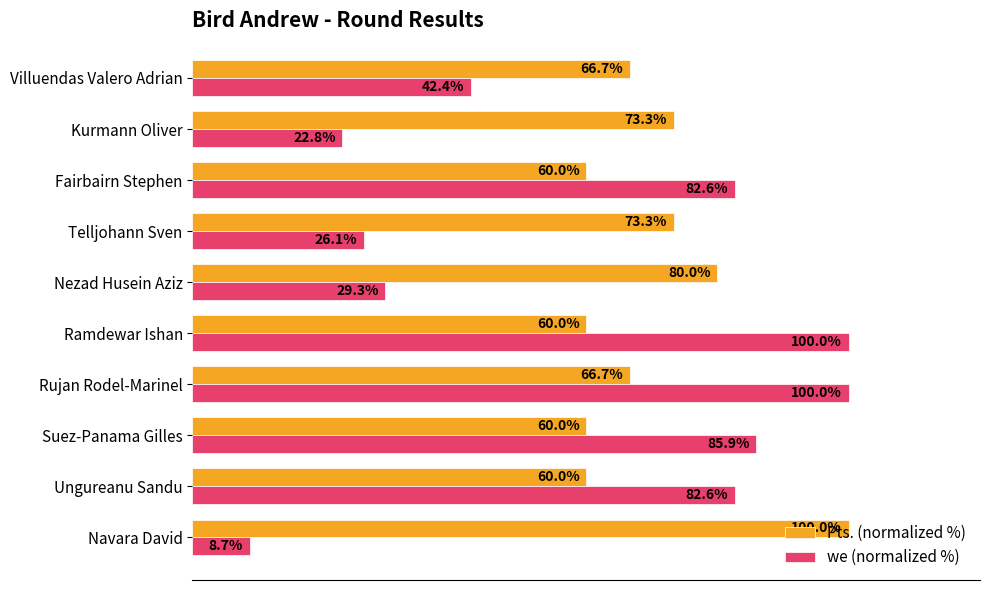

At which category does the chart reach its minimum across all series?

Navara David